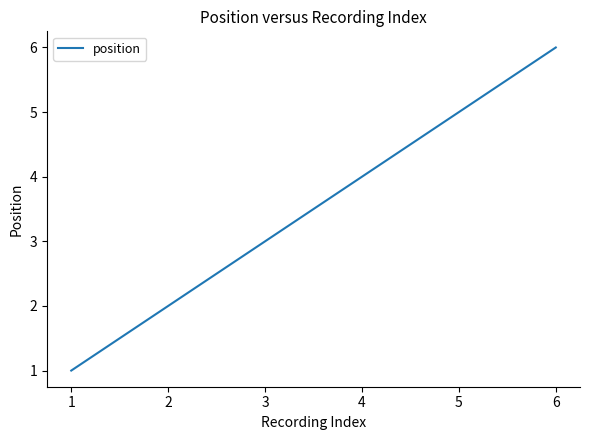

List the labels in order of value, largest first.

6, 5, 4, 3, 2, 1